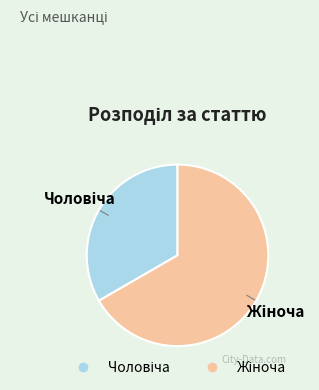

Does any single category account for the majority?

Yes